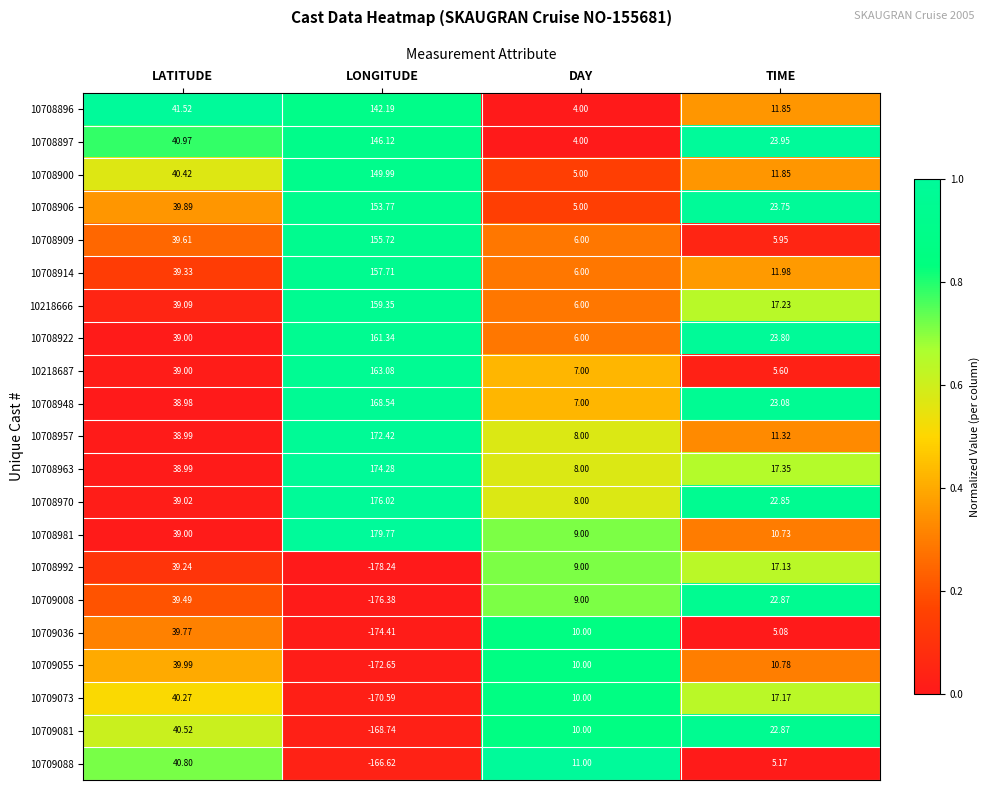

What is the spread (max minus min) of values at LONGITUDE?

358.0